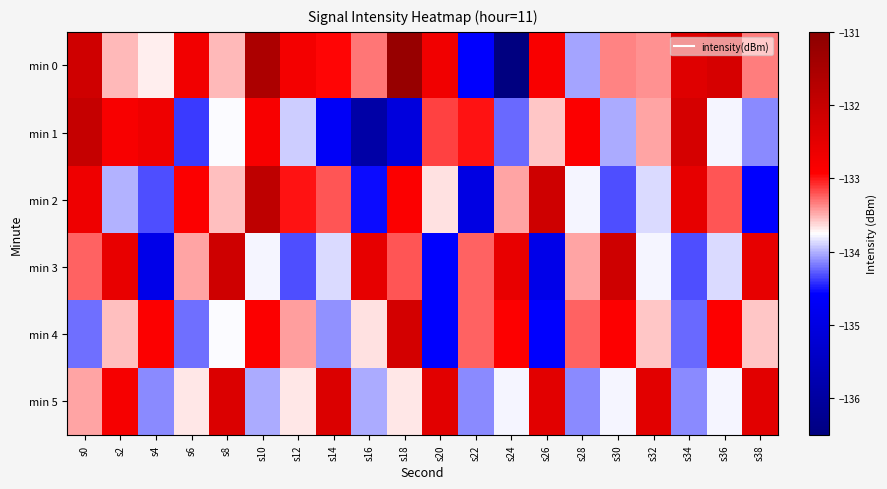

Which label corresponds to the largest value in the chart?

s18